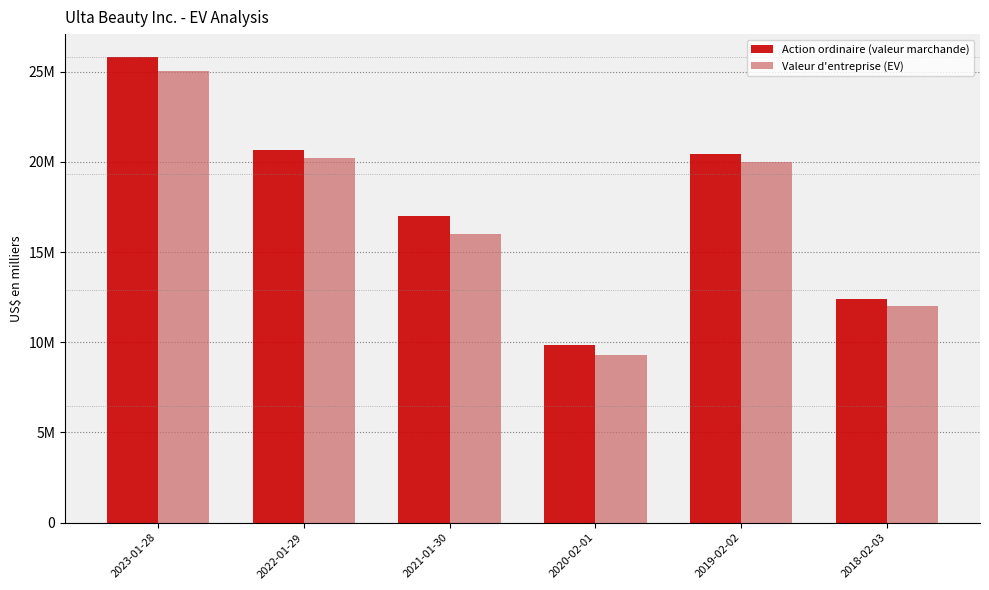

Is the value of Valeur d'entreprise (EV) at 2022-01-29 greater than the value of Action ordinaire (valeur marchande) at 2023-01-28?

No